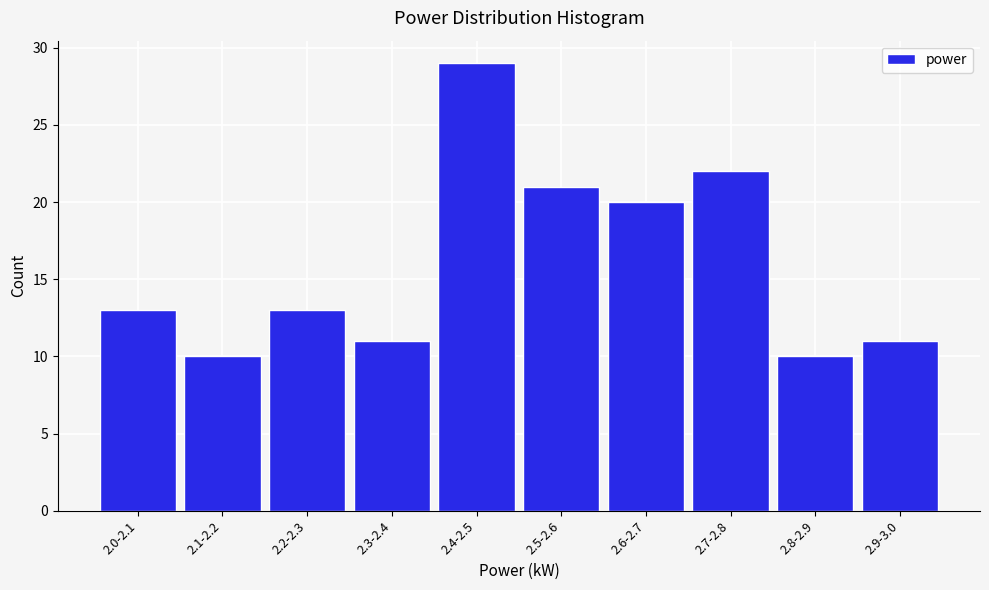

Reading left to right, transcribe all the data shown in this chart.

2.0-2.1=13	2.1-2.2=10	2.2-2.3=13	2.3-2.4=11	2.4-2.5=29	2.5-2.6=21	2.6-2.7=20	2.7-2.8=22	2.8-2.9=10	2.9-3.0=11